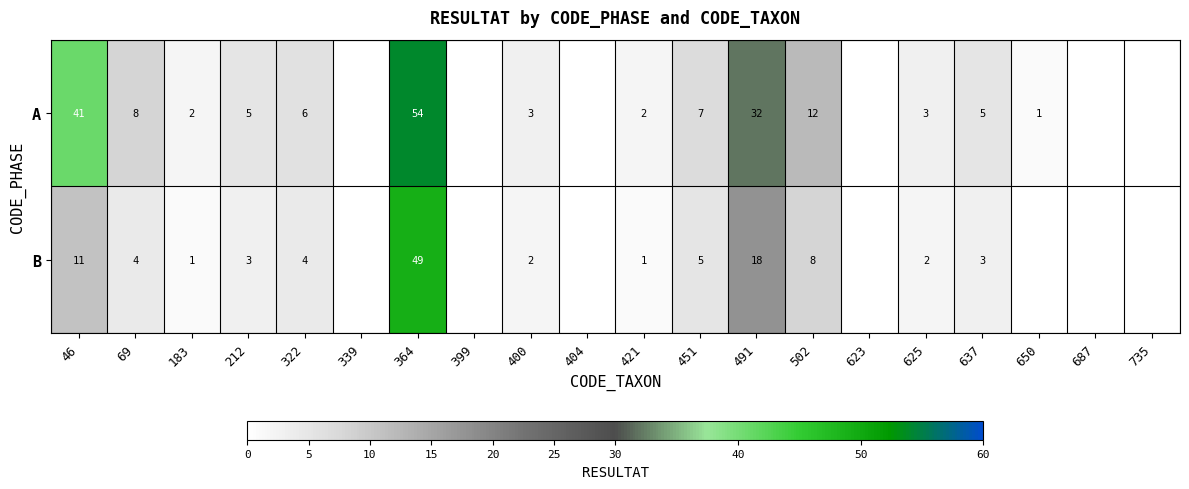

Between 69 and 637, which is larger?

69